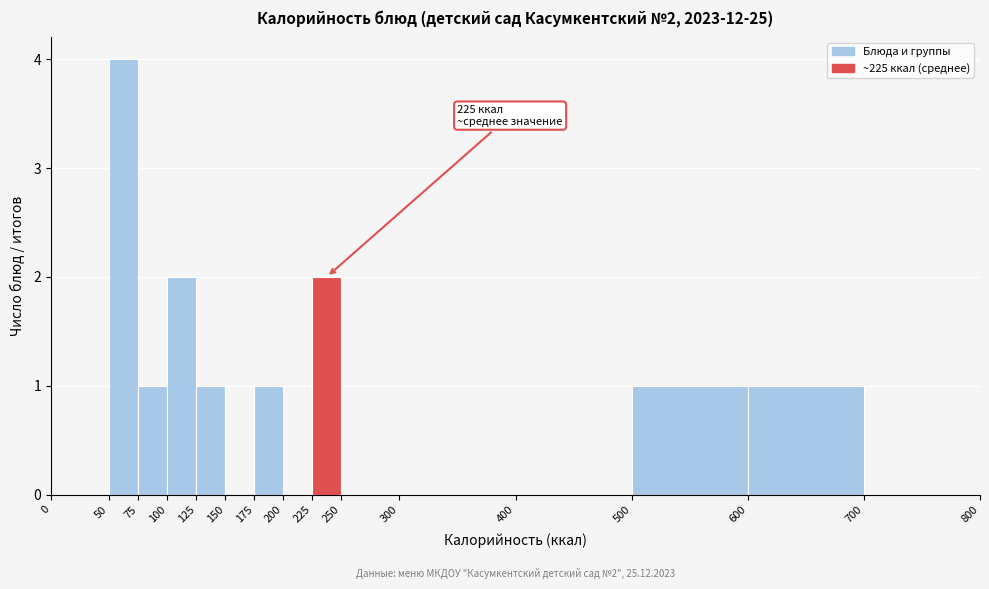

Which range on the x-axis has the tallest bar?

50 to 75